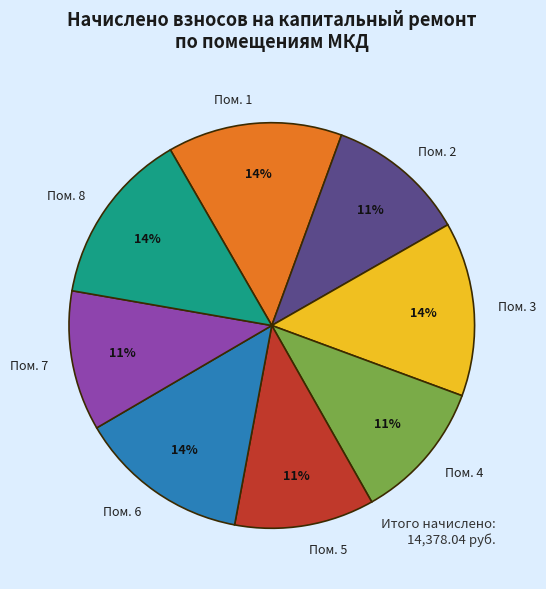

To the nearest percent, what is the average slice percentage?

12%